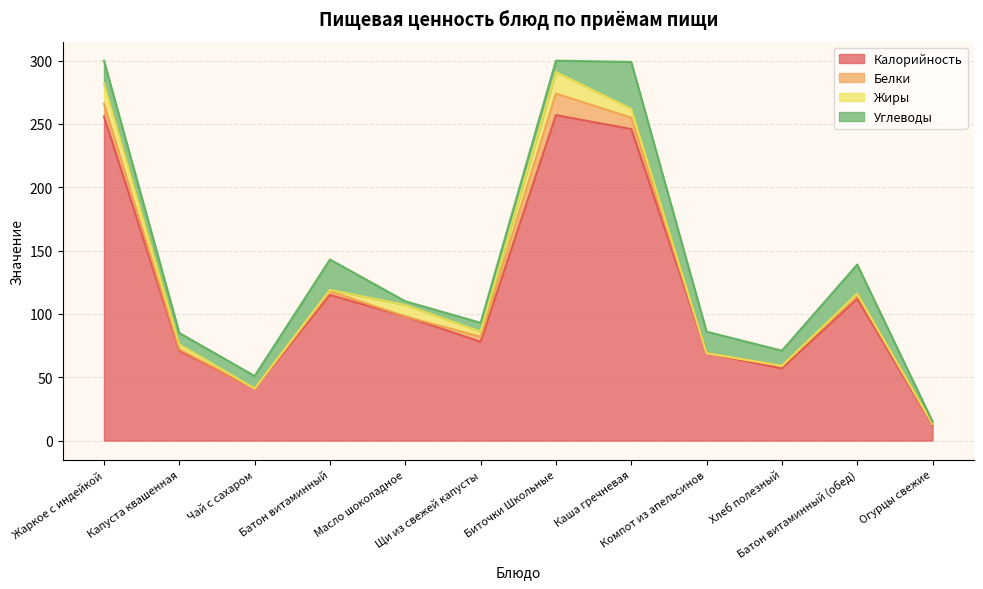

What is the difference between the maximum and minimum values in the Жиры series?

17